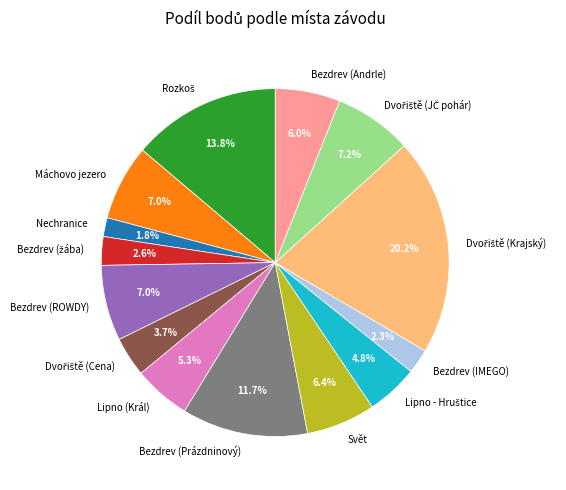

To the nearest percent, what portion does Bezdrev (Andrle) represent?

6%